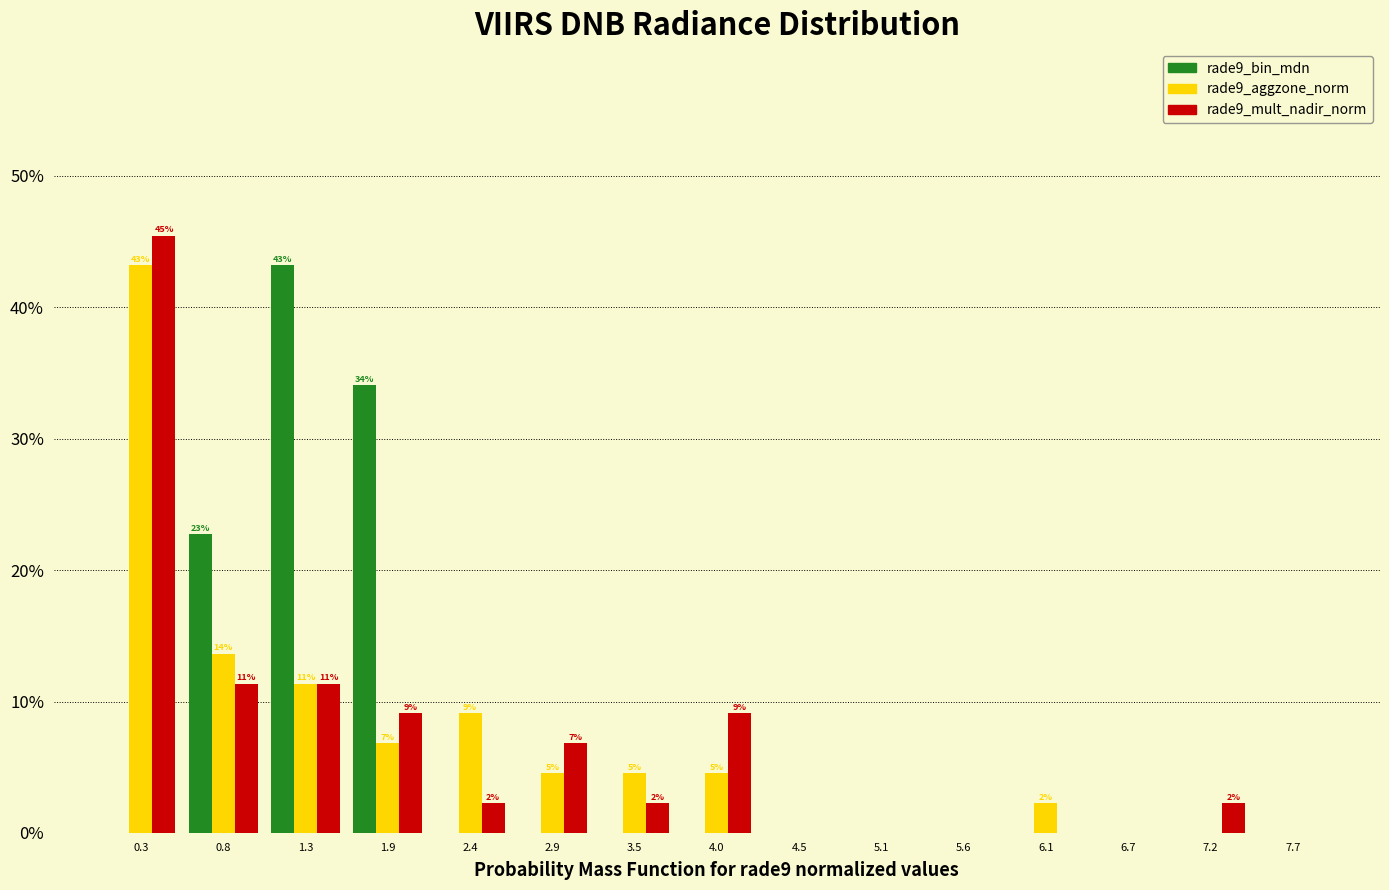

In the rade9_aggzone_norm series, which range on the x-axis has the tallest bar?

0.0 to 0.5